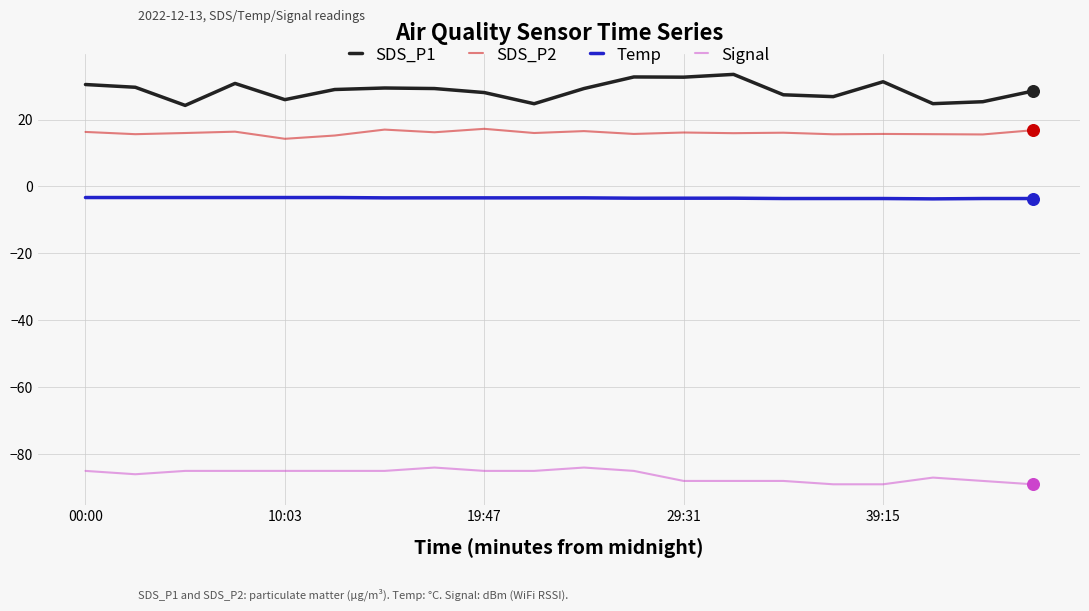

Which series has the largest total across all categories?

SDS_P1